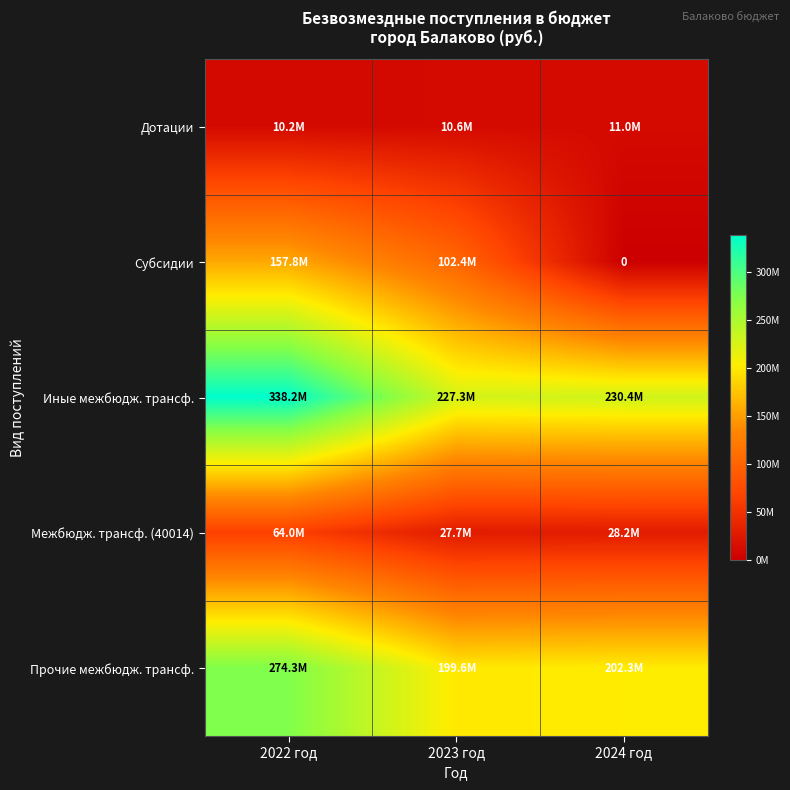

At which label is Субсидии closest to 78890107?

2023 год